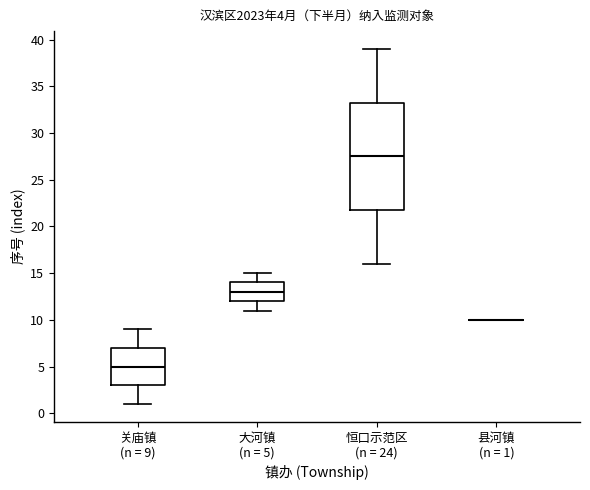

Comparing the boxes themselves (not the whiskers), which one is the tallest?

恒口示范区 (n = 24)